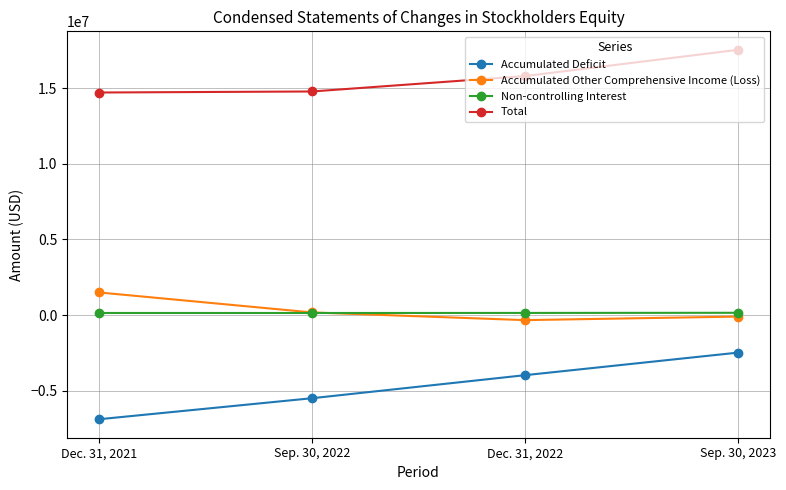

What is the difference between the second highest and minimum values in the Non-controlling Interest series?

4083